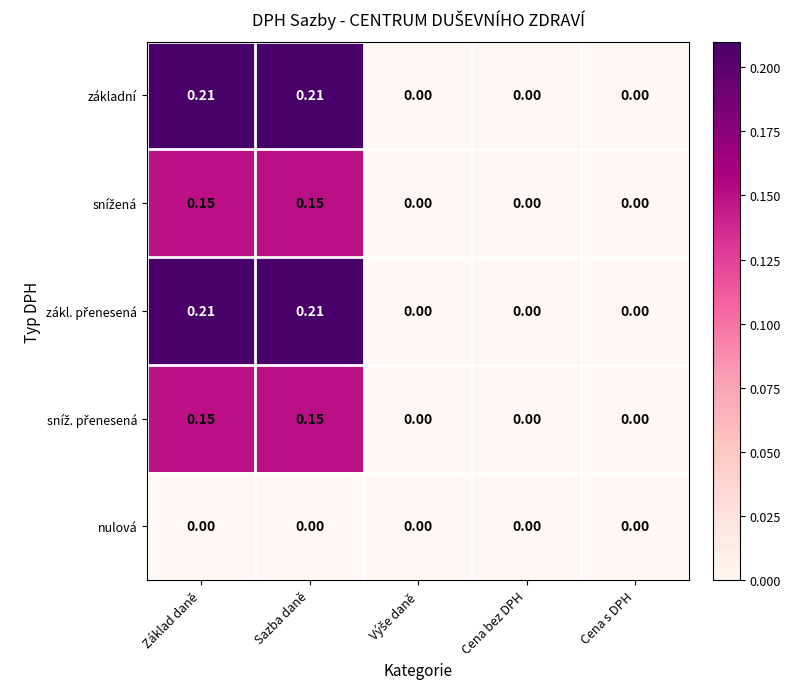

What is the spread (max minus min) of values at Základ daně?

0.2